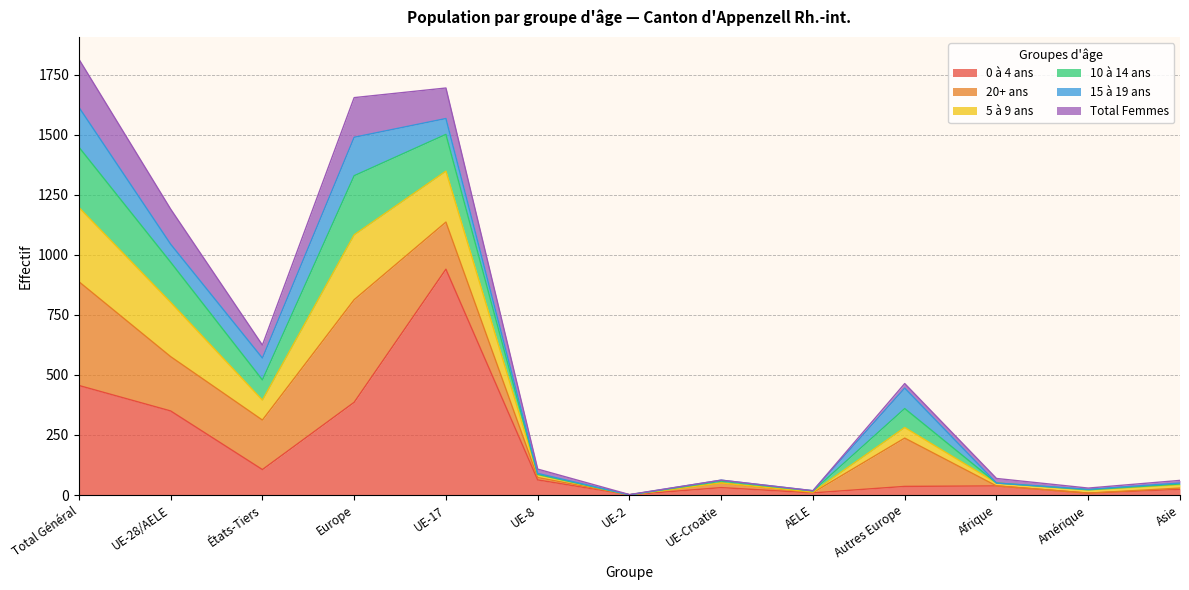

Does the chart display data point markers on the line(s)?

No